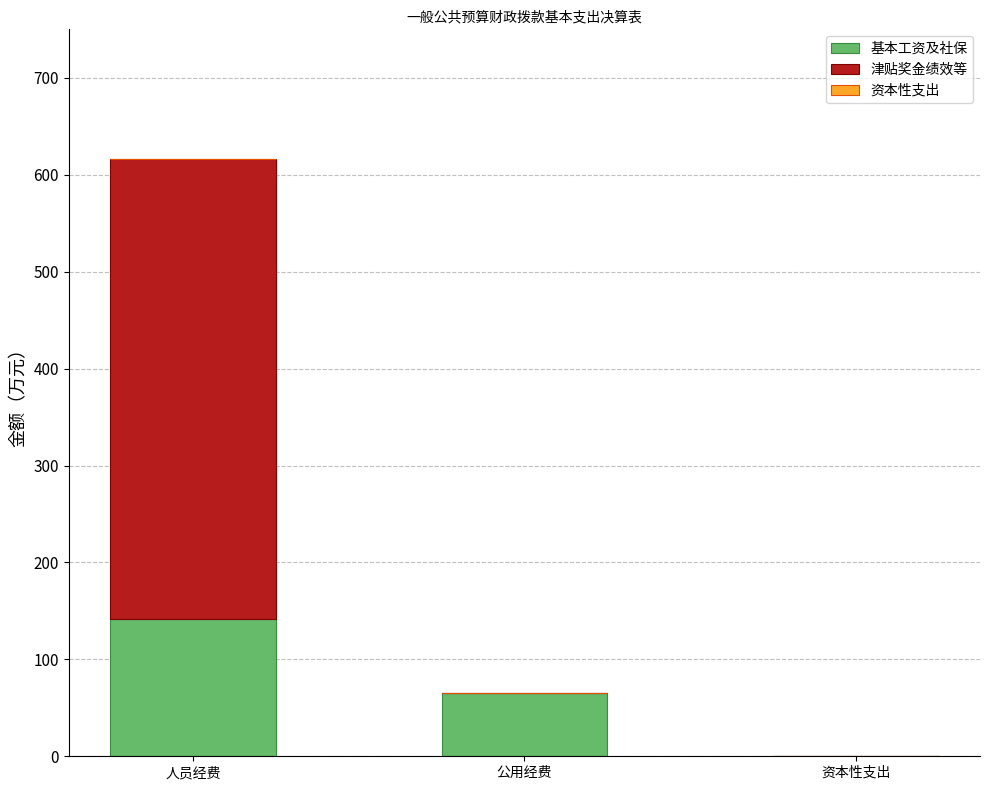

What is the highest value of the 基本工资及社保 series?

142.0